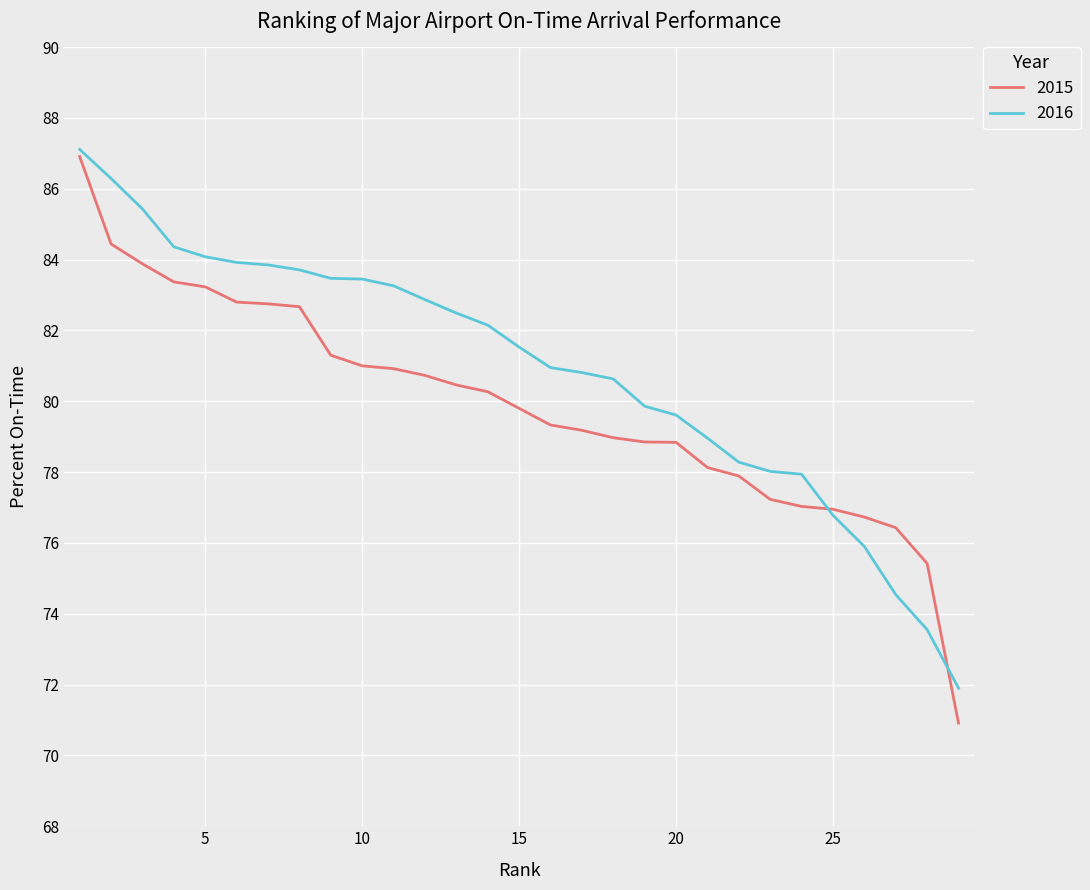

Which series has the largest total across all categories?

2016